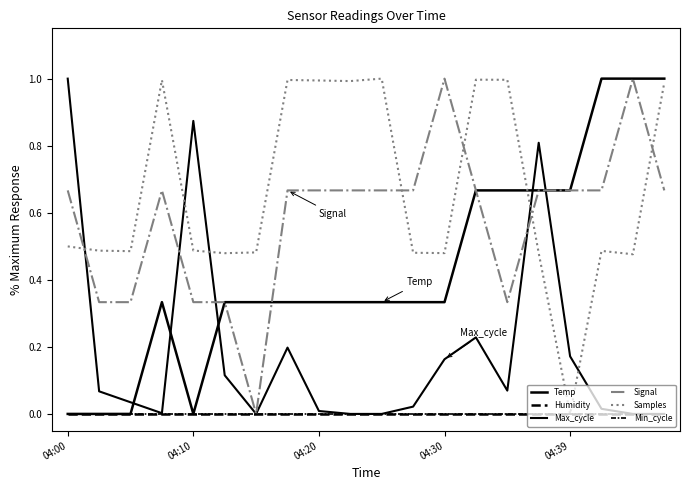

Is this an area chart (filled region under the line)?

No